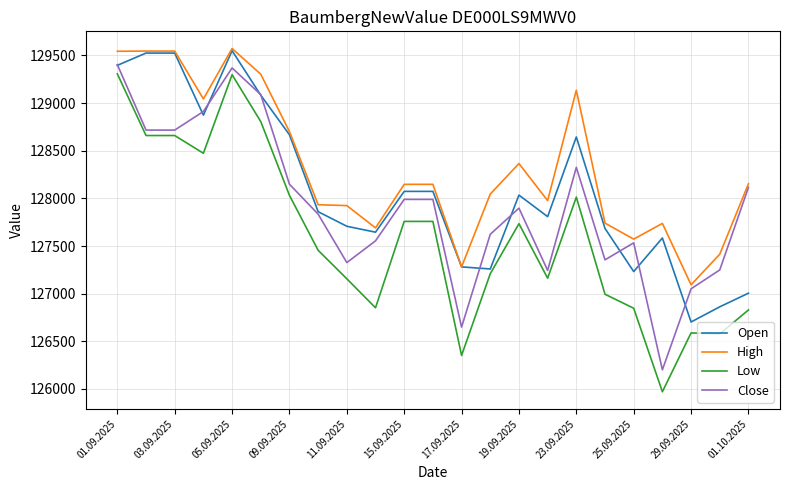

What is the greatest value displayed?

129572